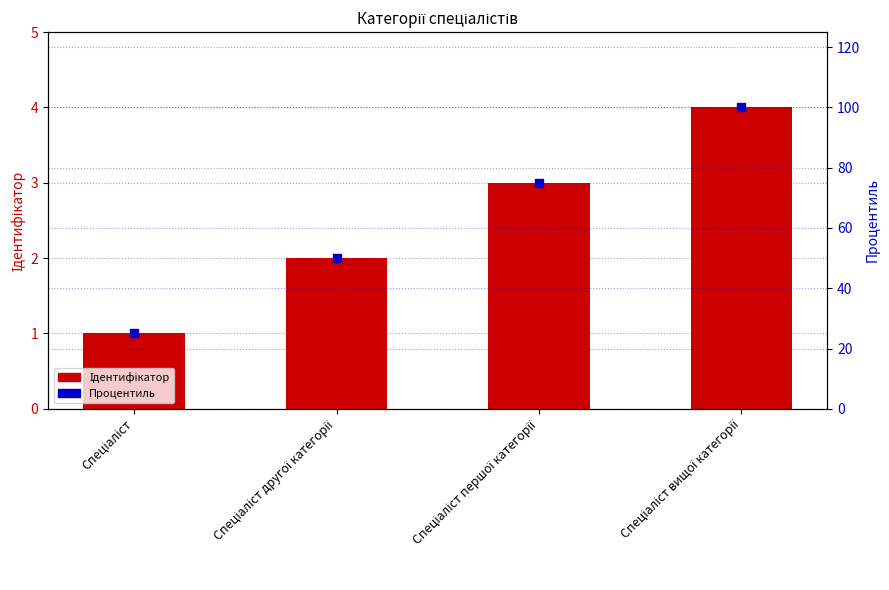

What is the total value across all series at Спеціаліст вищої категорії?

104